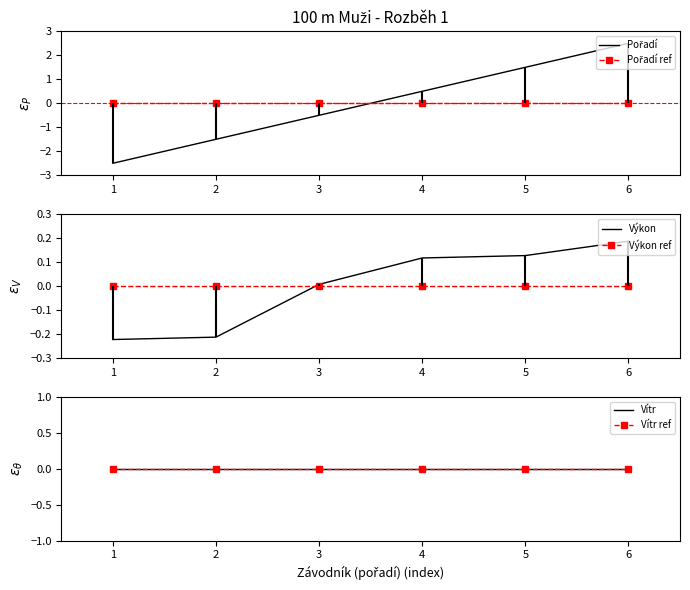

List the series in order of their peak value, lowest first.

Pořadí ref, Výkon ref, Vítr, Vítr ref, Výkon, Pořadí